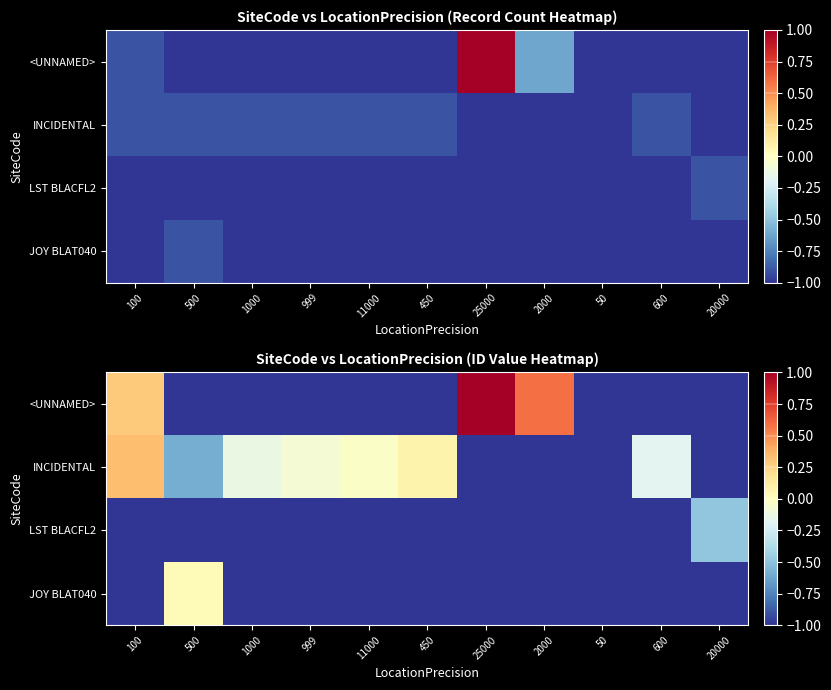

Between 1000 and 2000, which series saw the biggest shift?

<UNNAMED>